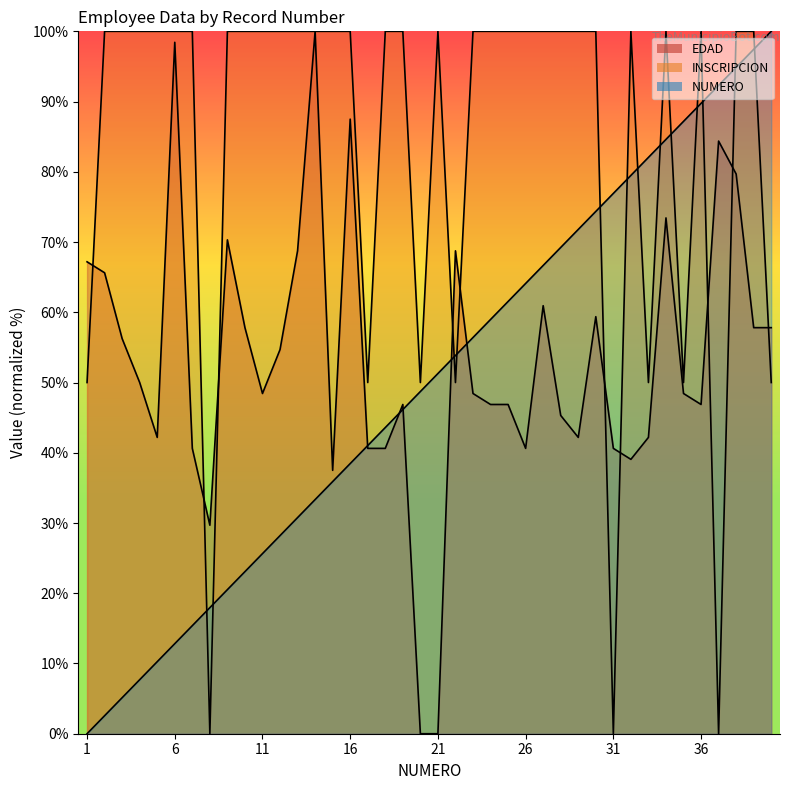

Between 15 and 35, which series saw the biggest shift?

NUMERO